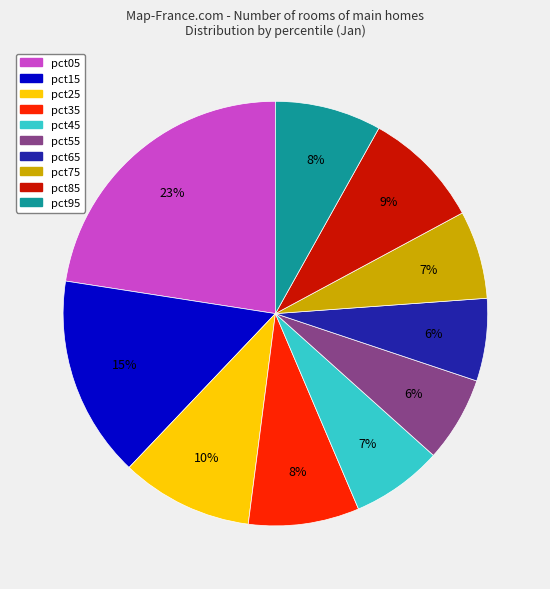

The pct35 slice represents 8% of the pie. True or false?

True